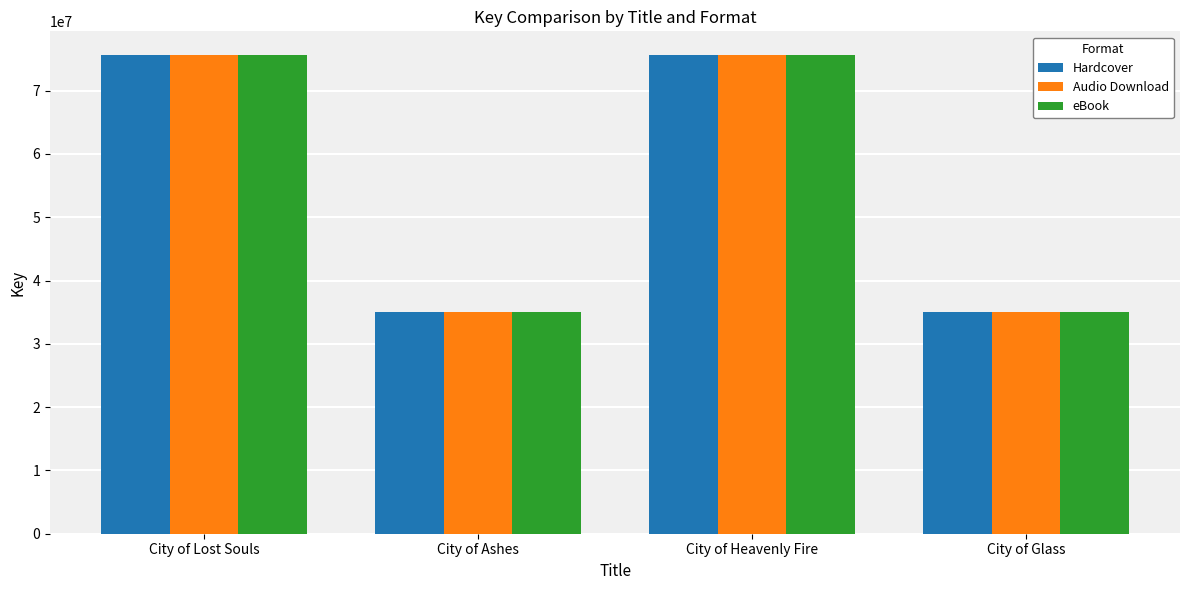

What value does the eBook series have at City of Glass?

35027146